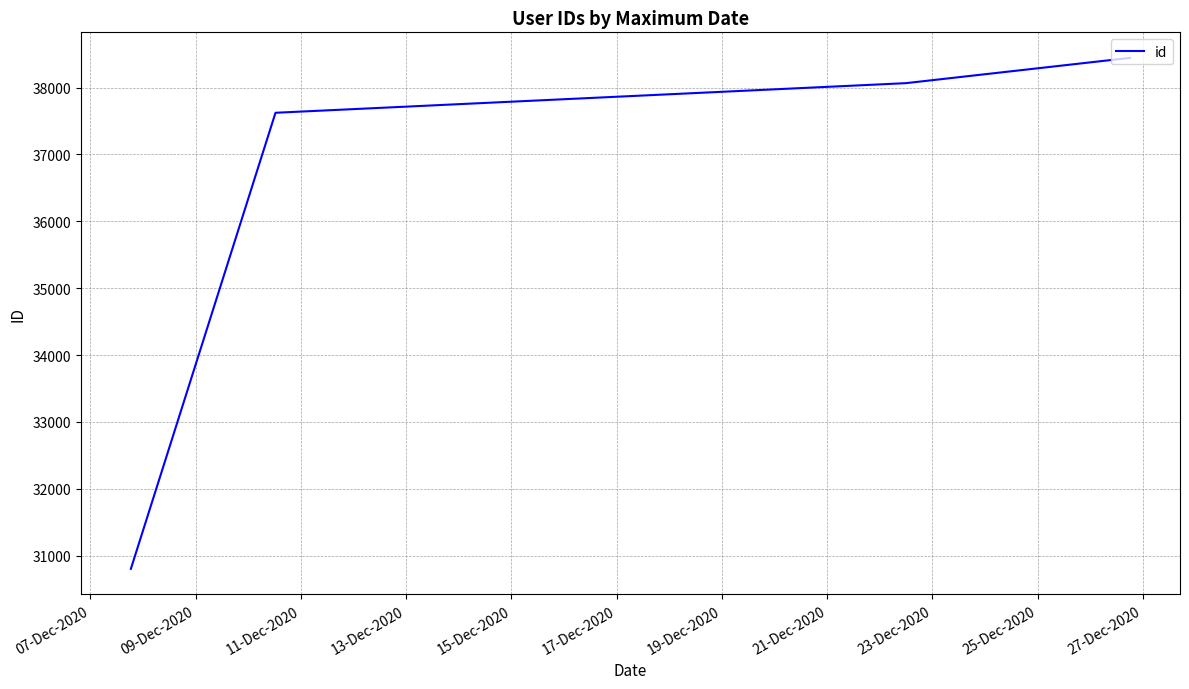

What is the sum of all values?

144935